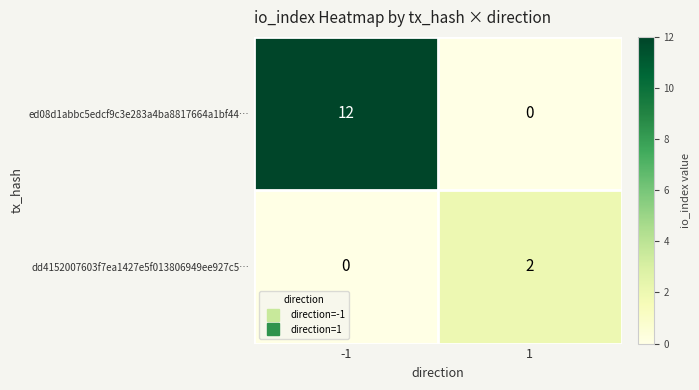

What value does the ed08d1abbc5edcf9c3e283a4ba8817664a1bf44… series have at -1?

12